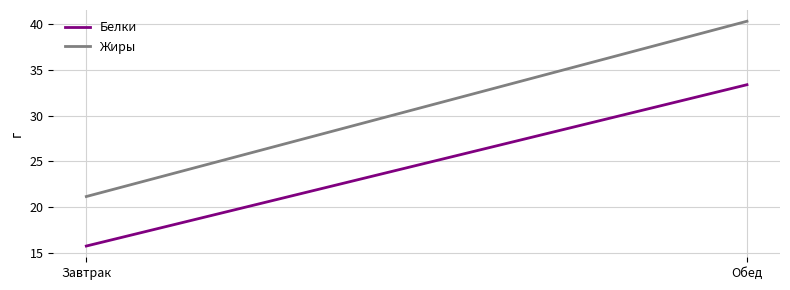

What is the average value of the Жиры series?

30.7